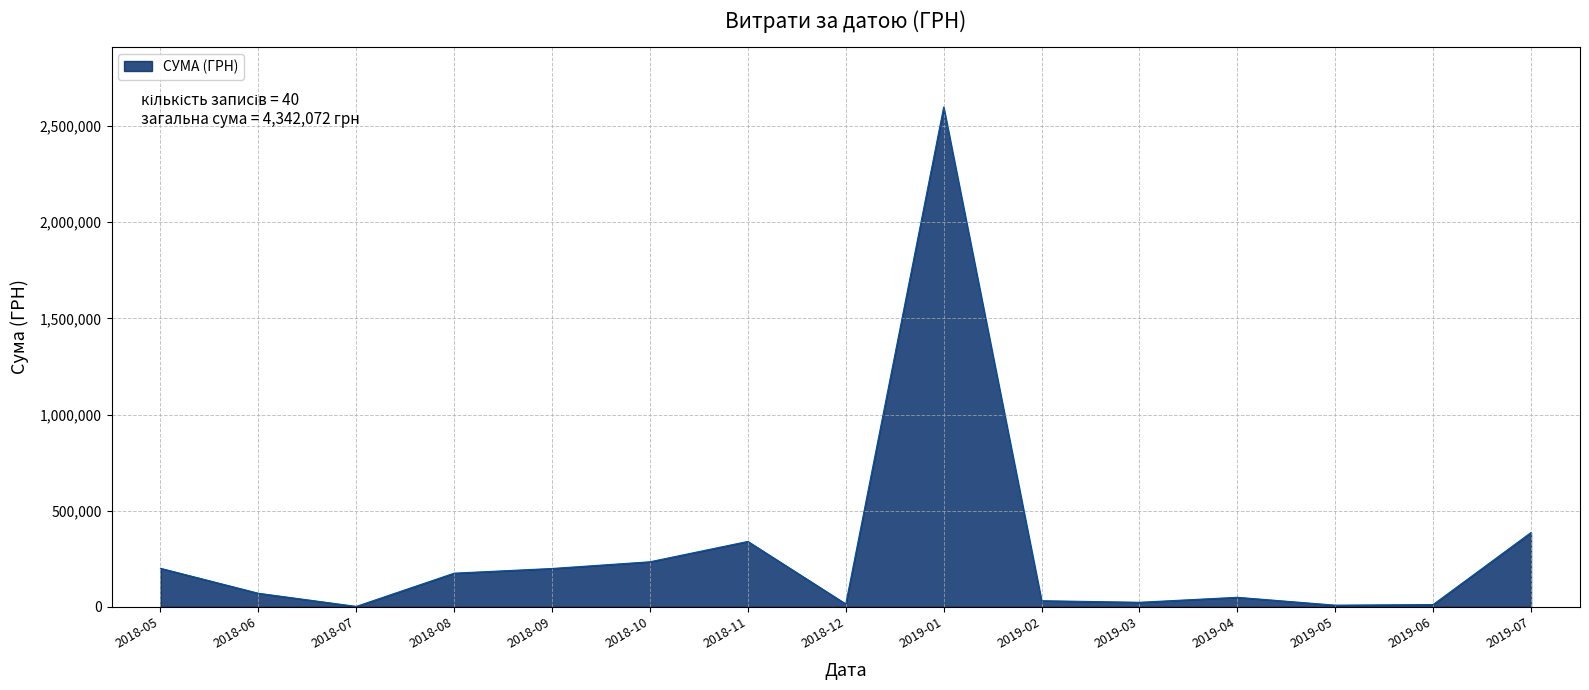

Which label corresponds to the largest value in the chart?

2019-01